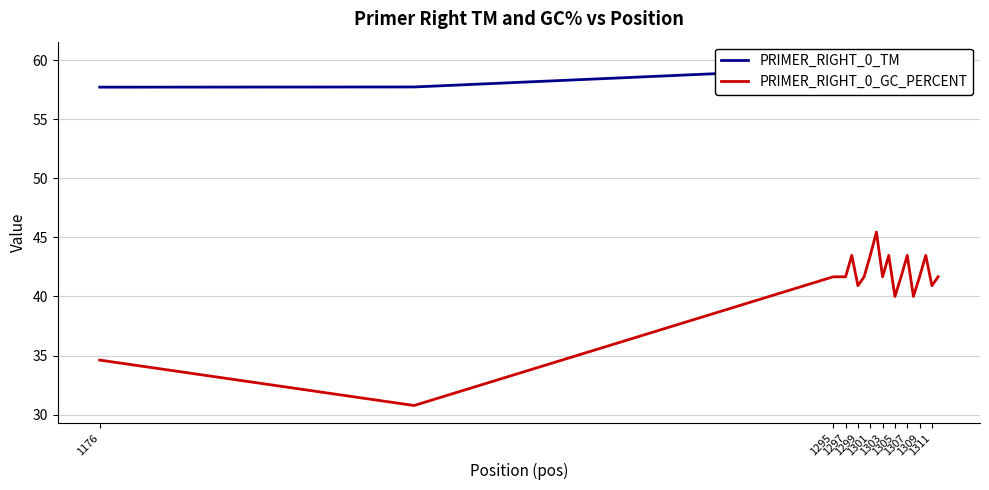

How many series are shown in this chart?

2